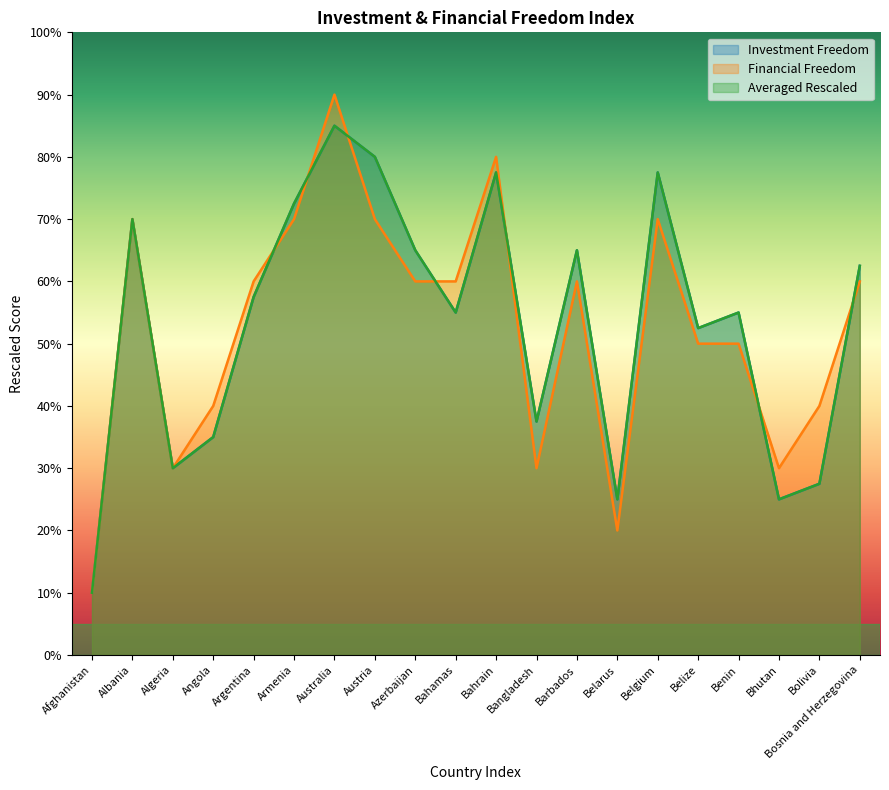

What is the label of the 19th point from the left?

Bolivia